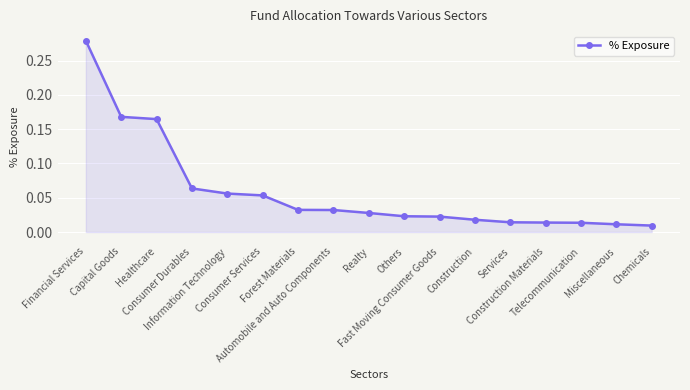

What is the difference between the values at Healthcare and Services?

0.2